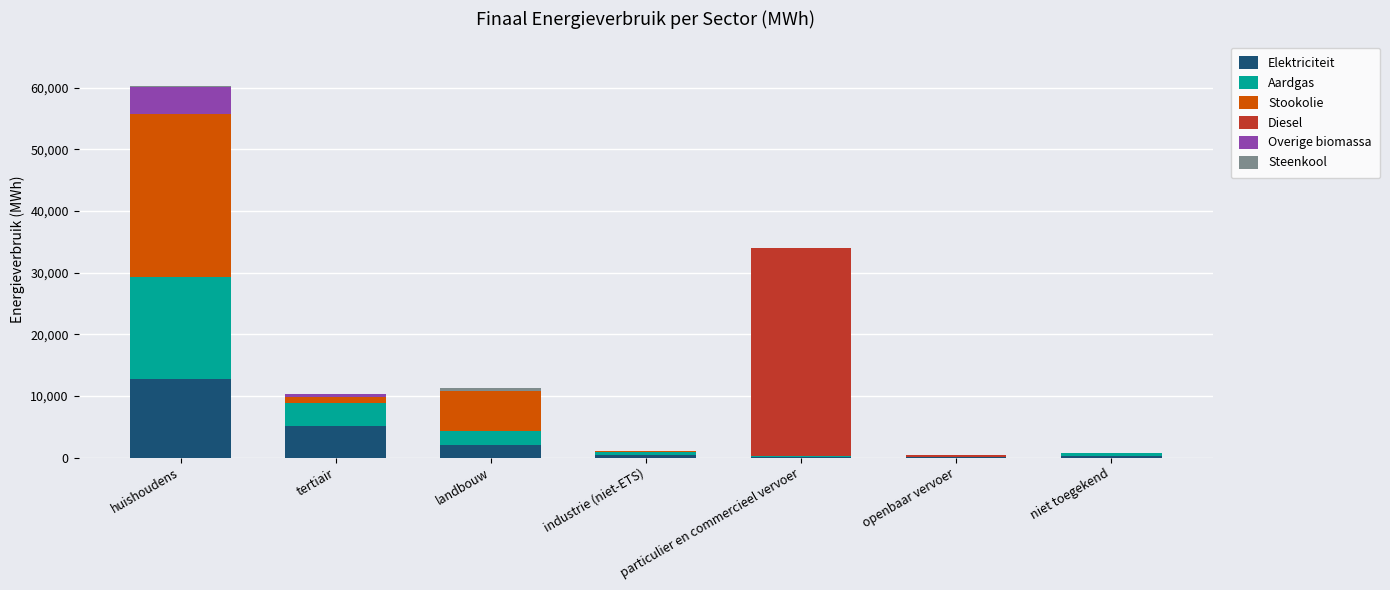

At which category is the sum across all series the highest?

huishoudens